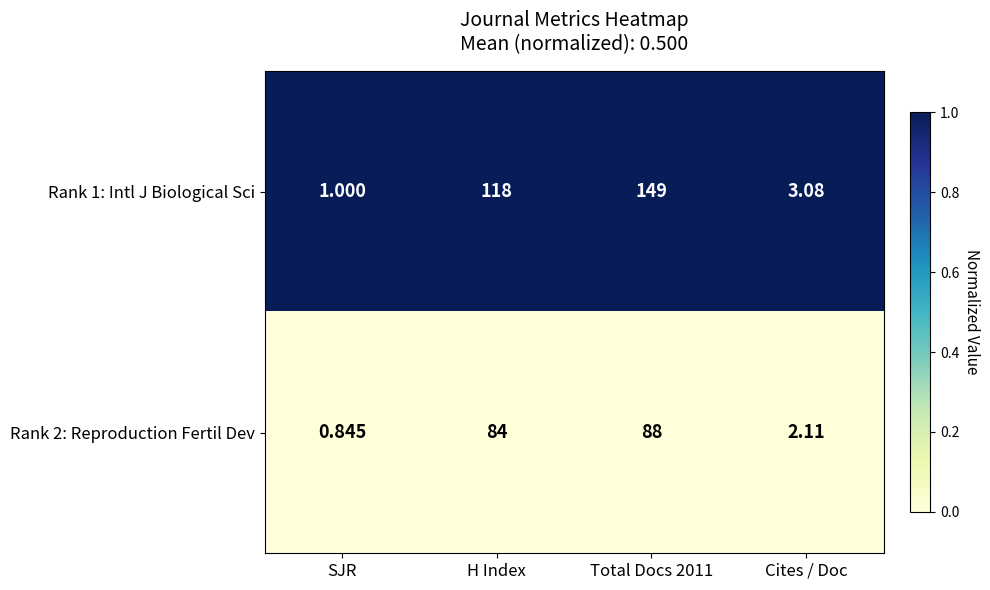

Is the value of Rank 2: Reproduction Fertil Dev at Total Docs 2011 greater than the value of Rank 1: Intl J Biological Sci at Total Docs 2011?

No